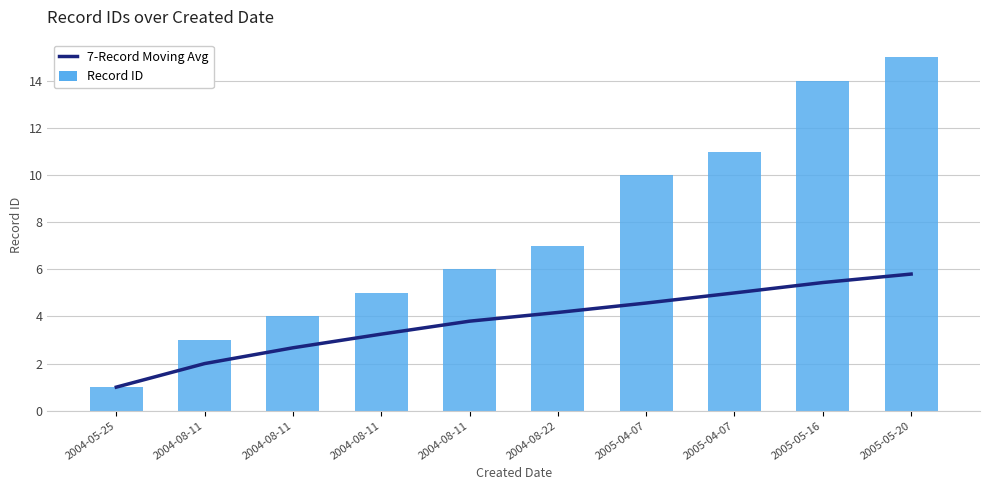

What is the sum of the 7-Record Moving Avg values at 2004-08-22 and 2004-05-25?

5.2